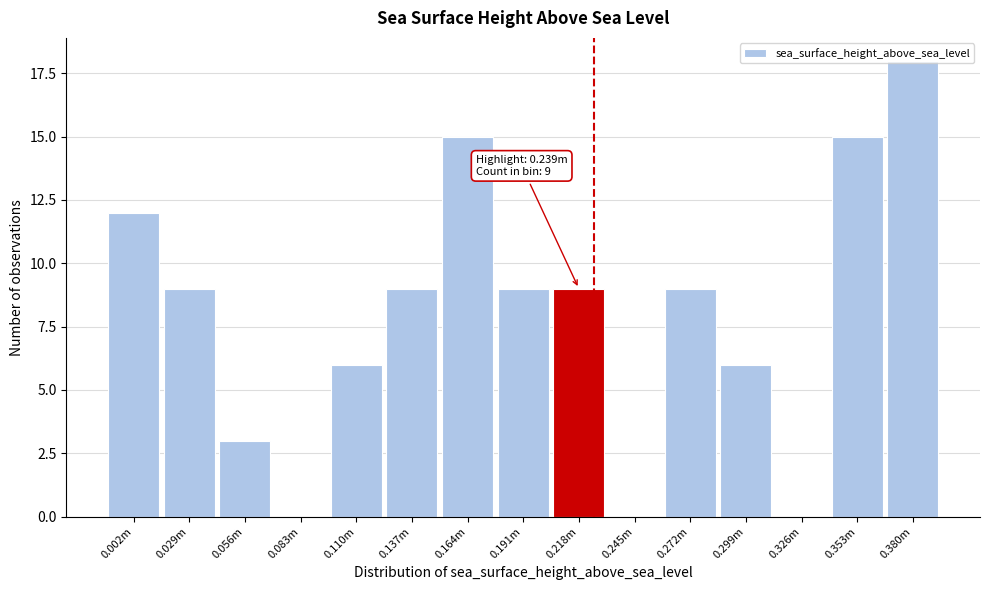

What is the maximum value shown in the chart?

18